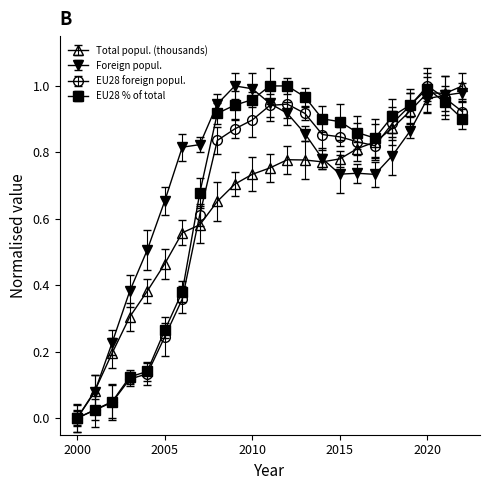

What is the average value of the Foreign popul. series?

0.7